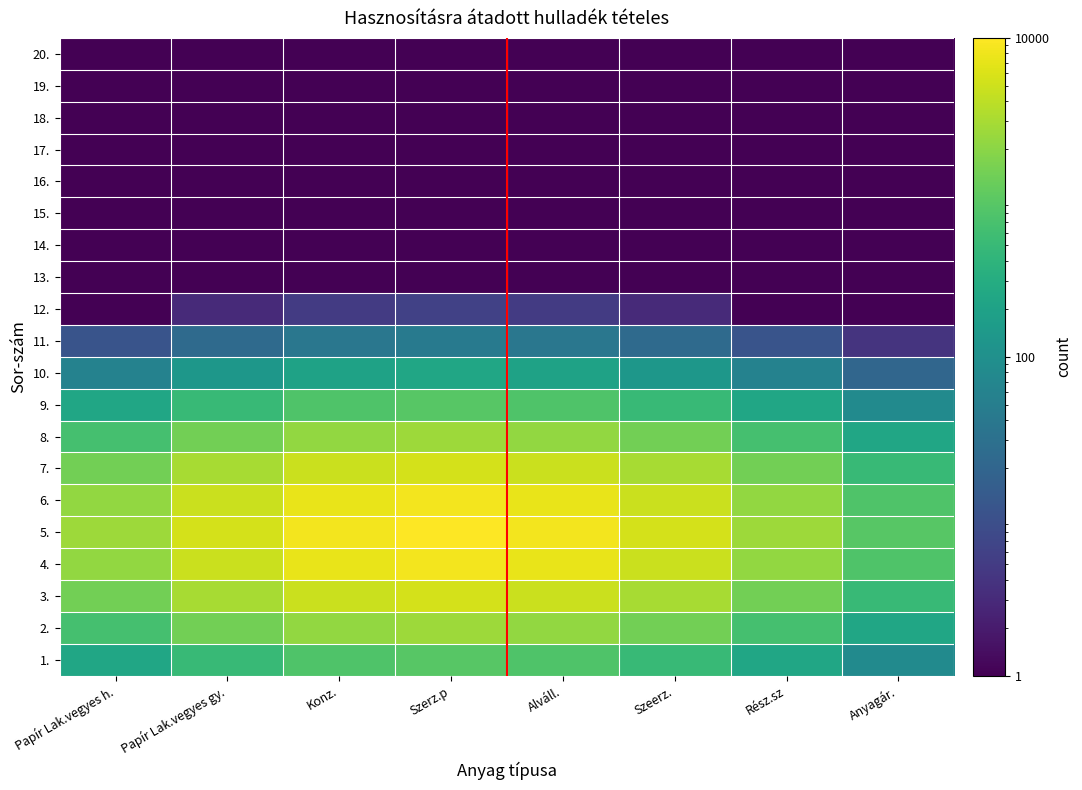

At which category does the chart reach its minimum across all series?

Papír Lak.vegyes h.